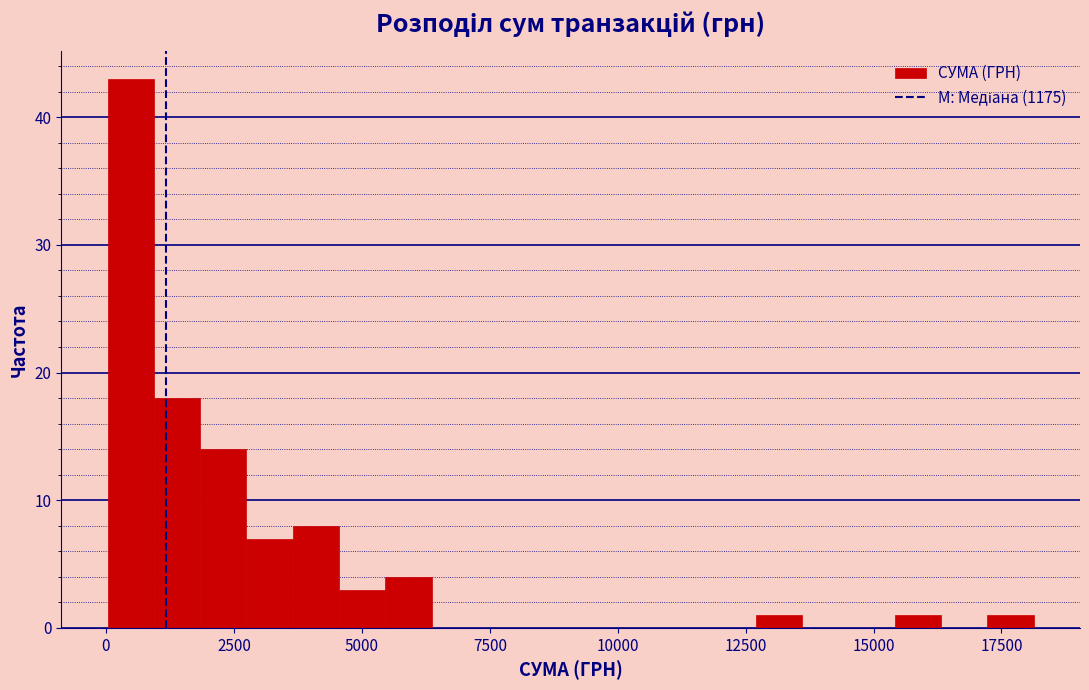

Read against the x-axis, roughly where is the centre of the tallest bar?

500